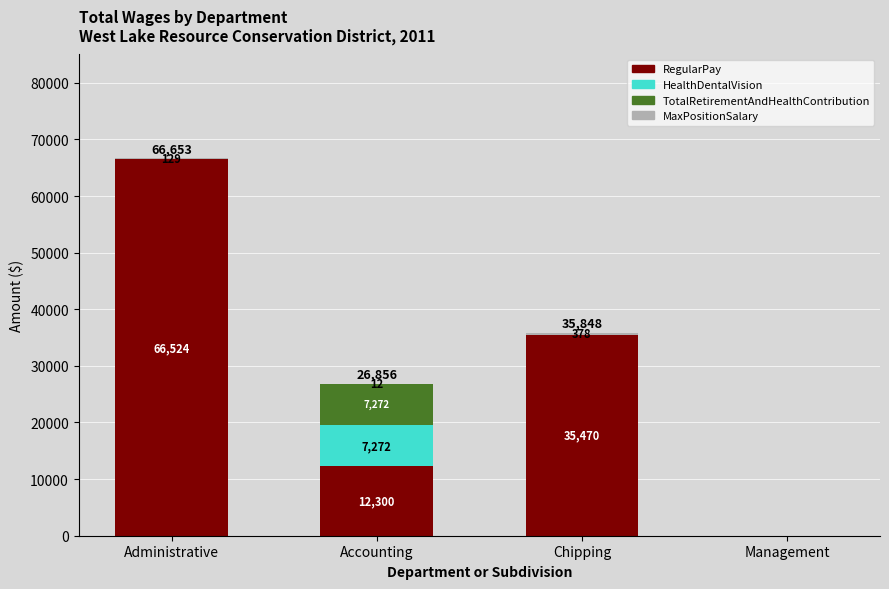

What is the sum of all RegularPay values?

114294